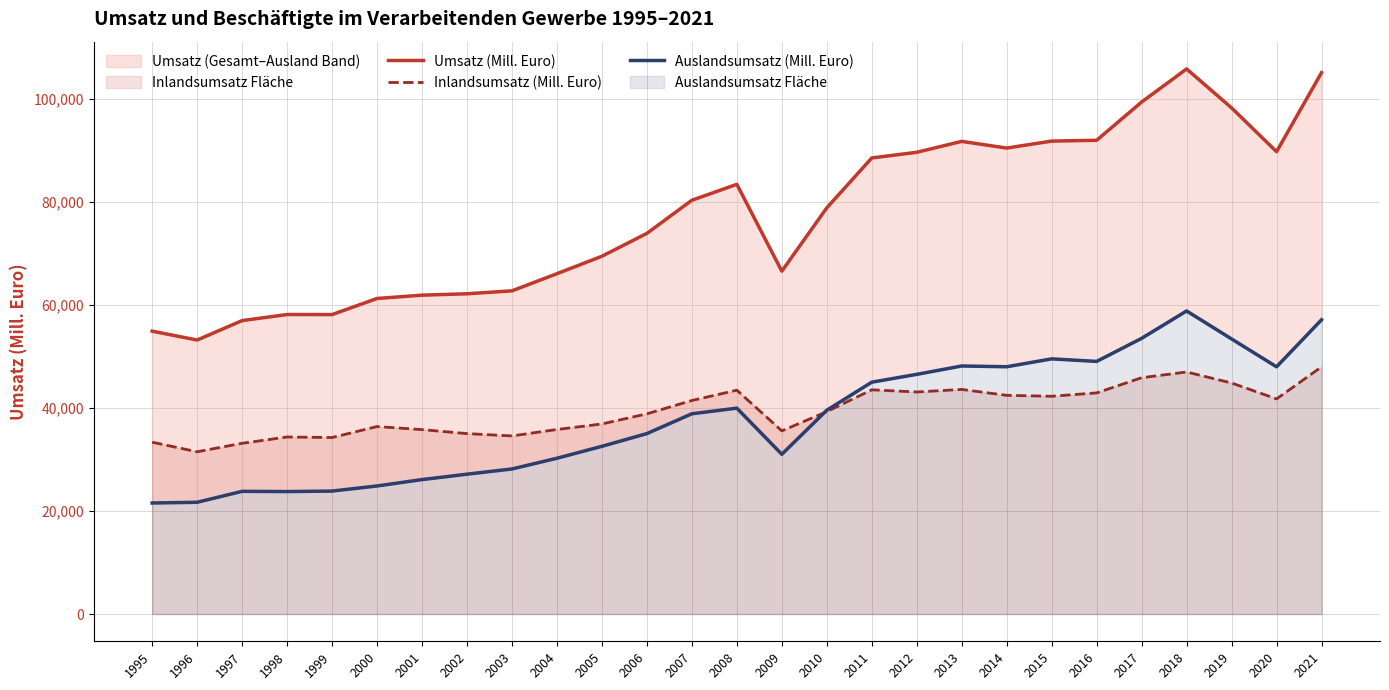

At which label does Inlandsumsatz (Mill. Euro) reach its peak?

2021